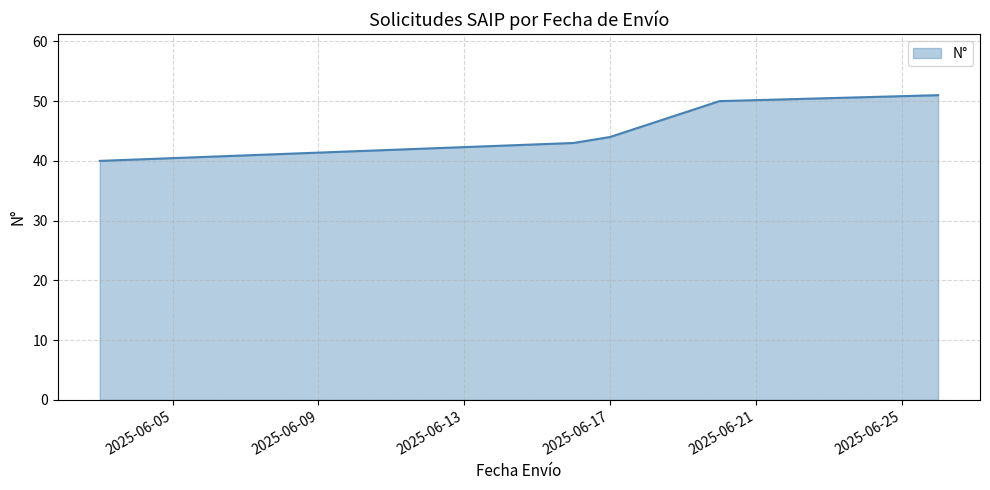

Reading left to right, list all the values displayed in this chart.

40	43	44	48	50	51